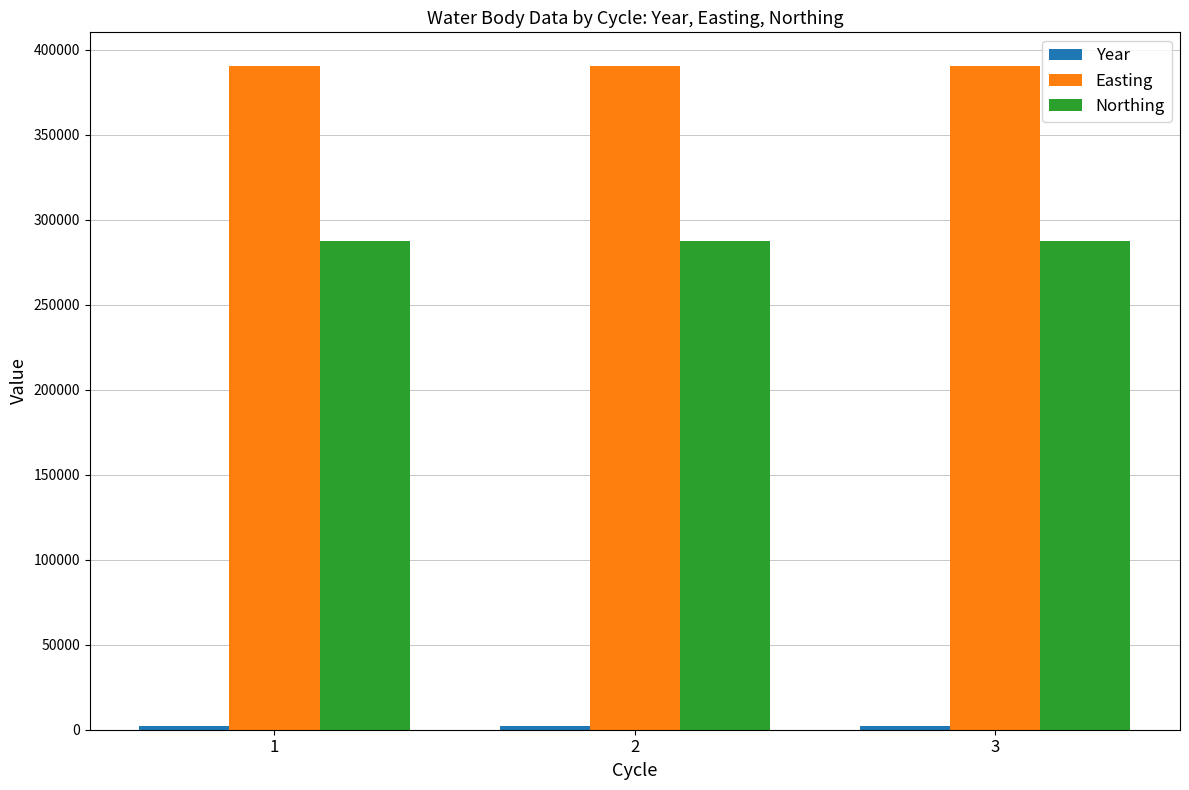

Does the chart contain stacked bars?

No